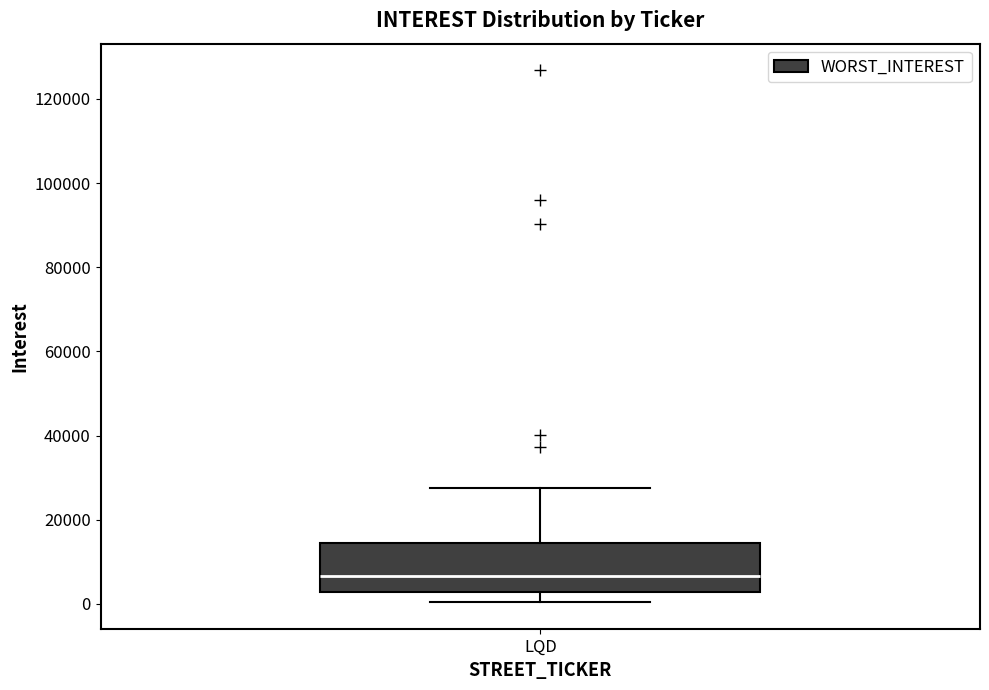

Where does the upper whisker of the box for LQD end on the y-axis? The values are not printed on the chart, so give them approximately, as read against the axis.

28000